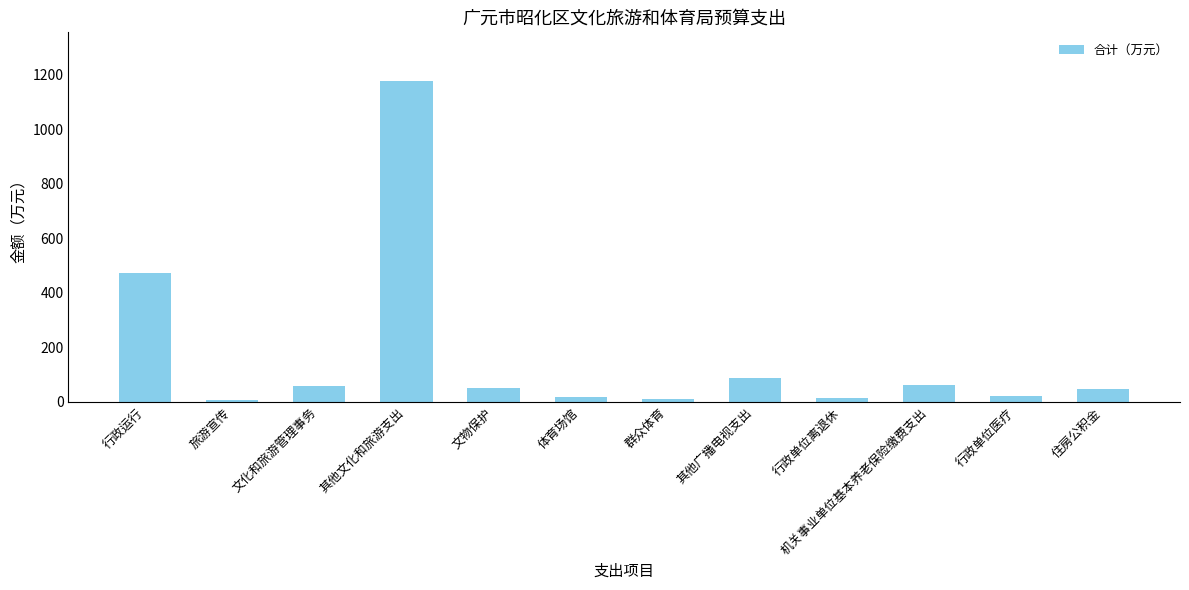

The value at 其他文化和旅游支出 is 1662.6. True or false?

False